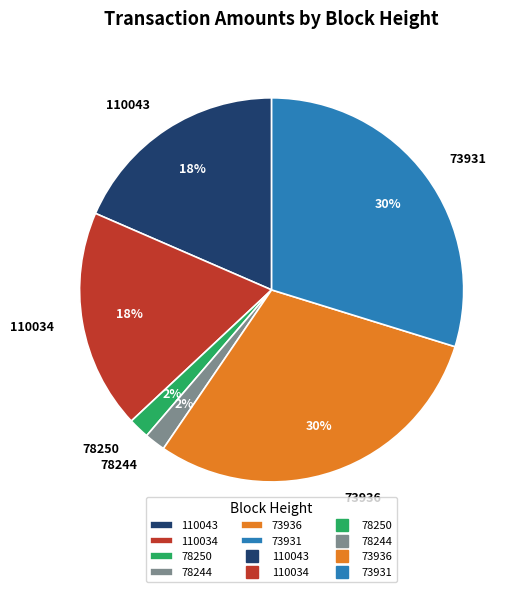

To the nearest percent, what is the difference between the largest and smallest slice percentages?

28%